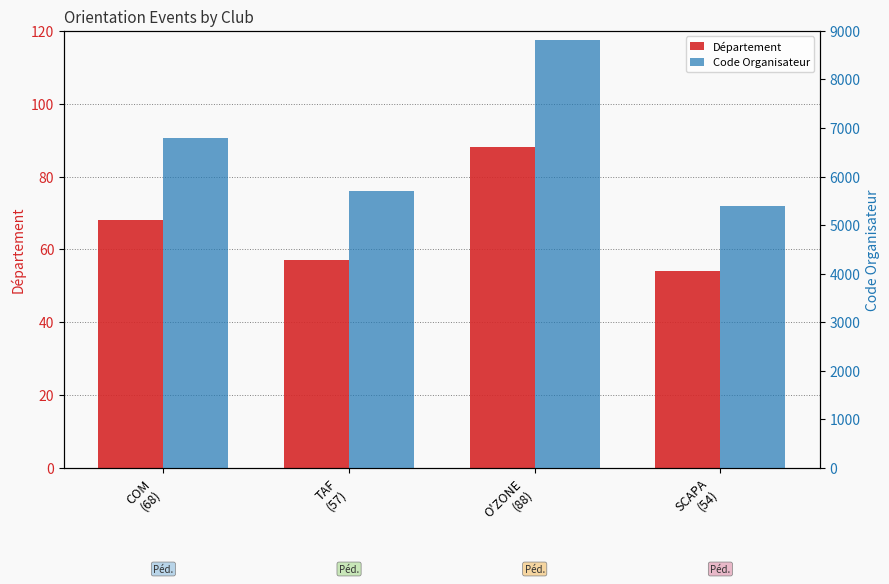

What is the label of the 4th bar from the left?

SCAPA
(54)